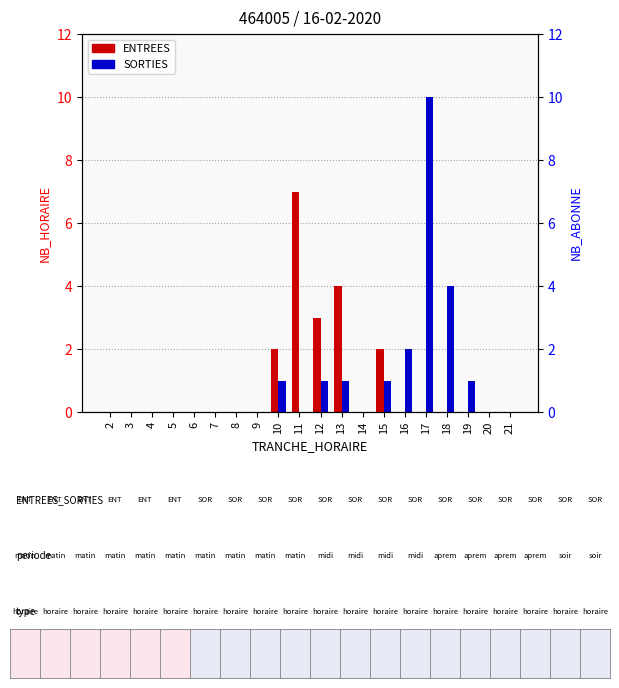

At which category does the chart reach its minimum across all series?

2